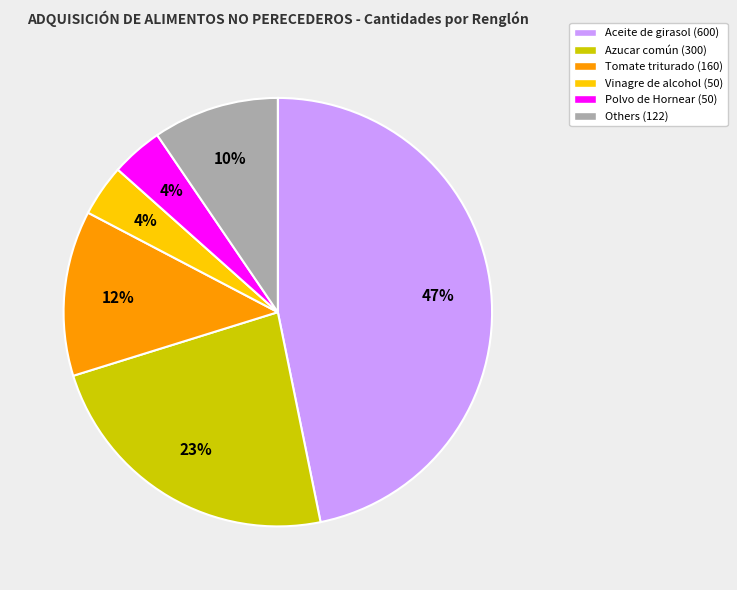

What percentage is the Azucar común (300) slice, to the nearest percent?

23%